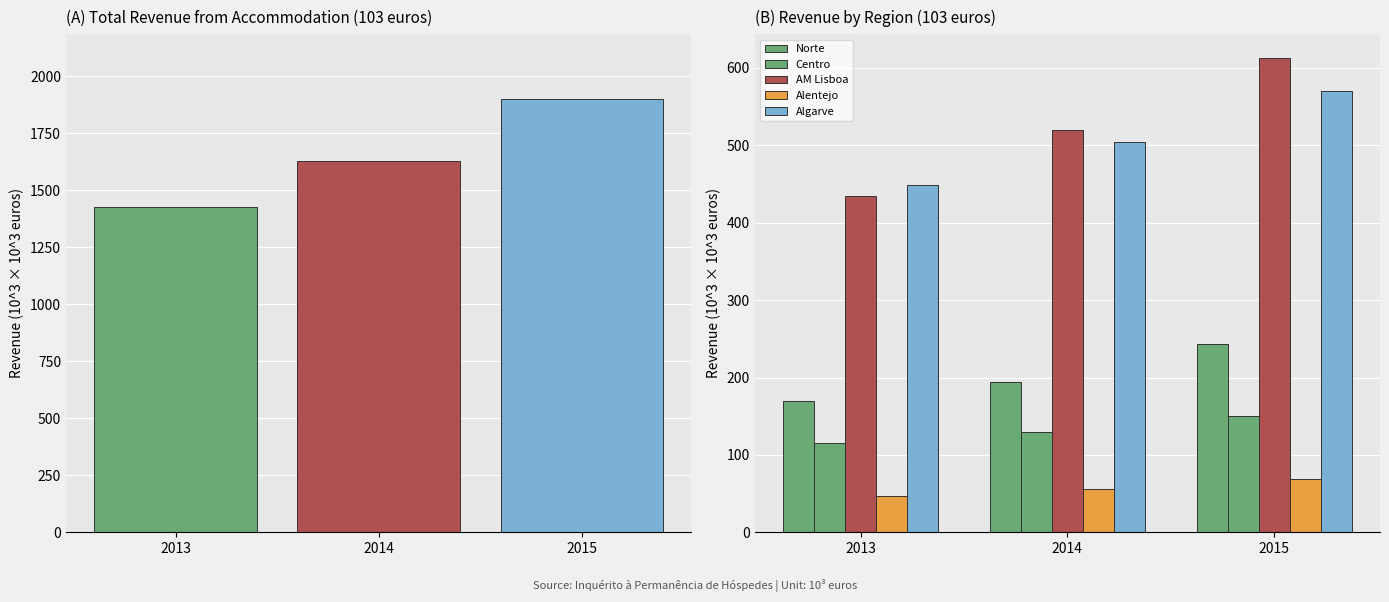

What is the minimum value for Algarve?

448.4